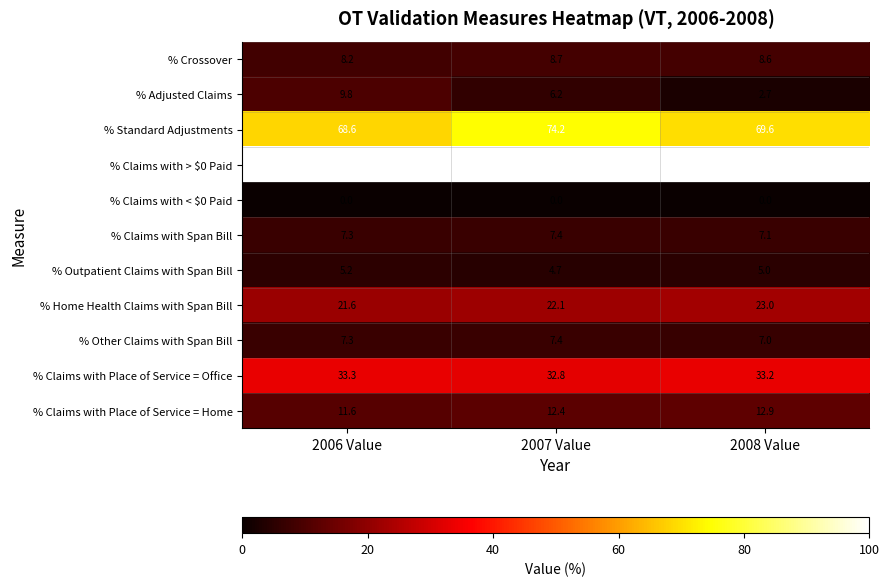

What is the difference between the maximum and minimum values in the % Claims with Place of Service = Home series?

1.3